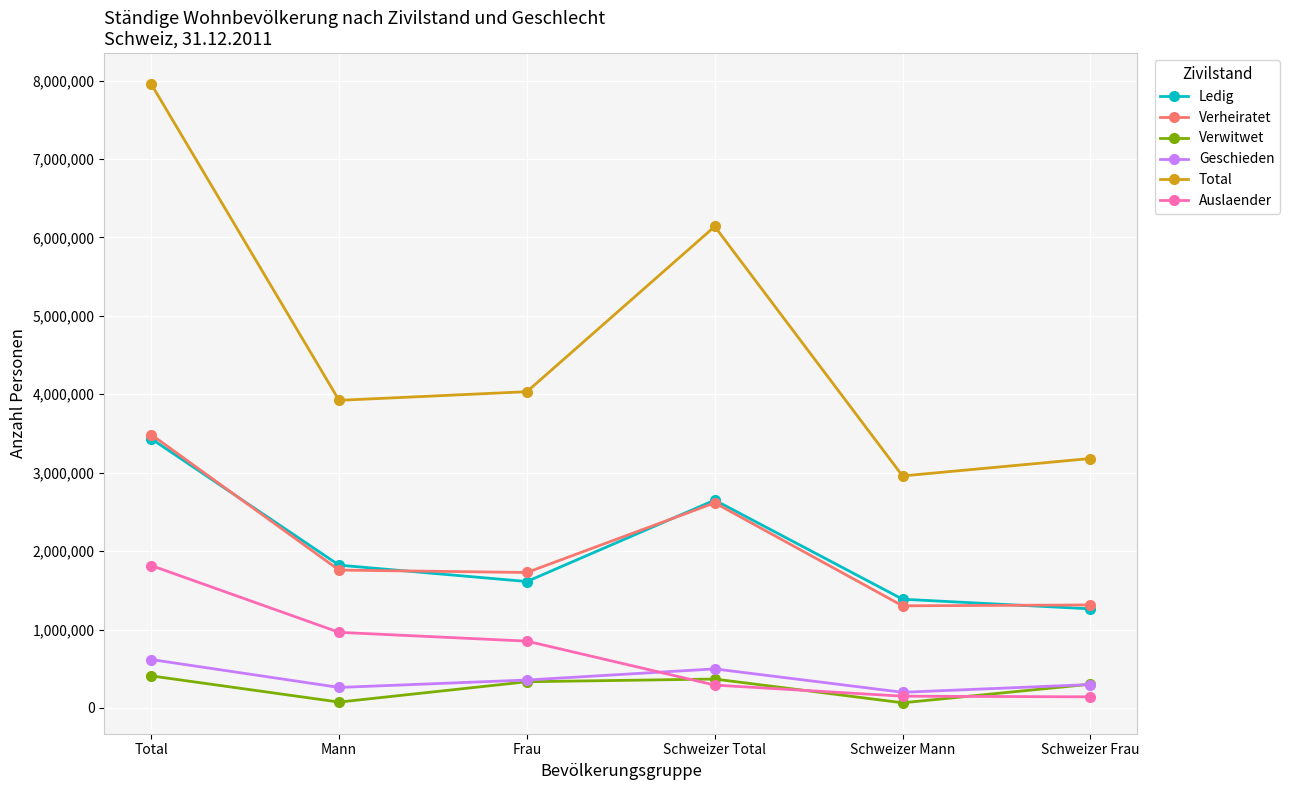

The value of Total at Schweizer Total is 6138668. True or false?

True